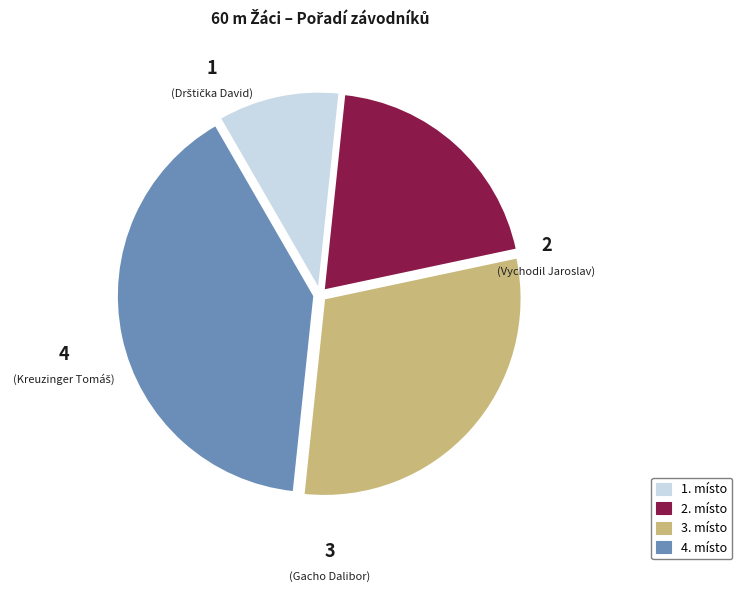

What is the largest slice in the pie chart?

4. místo